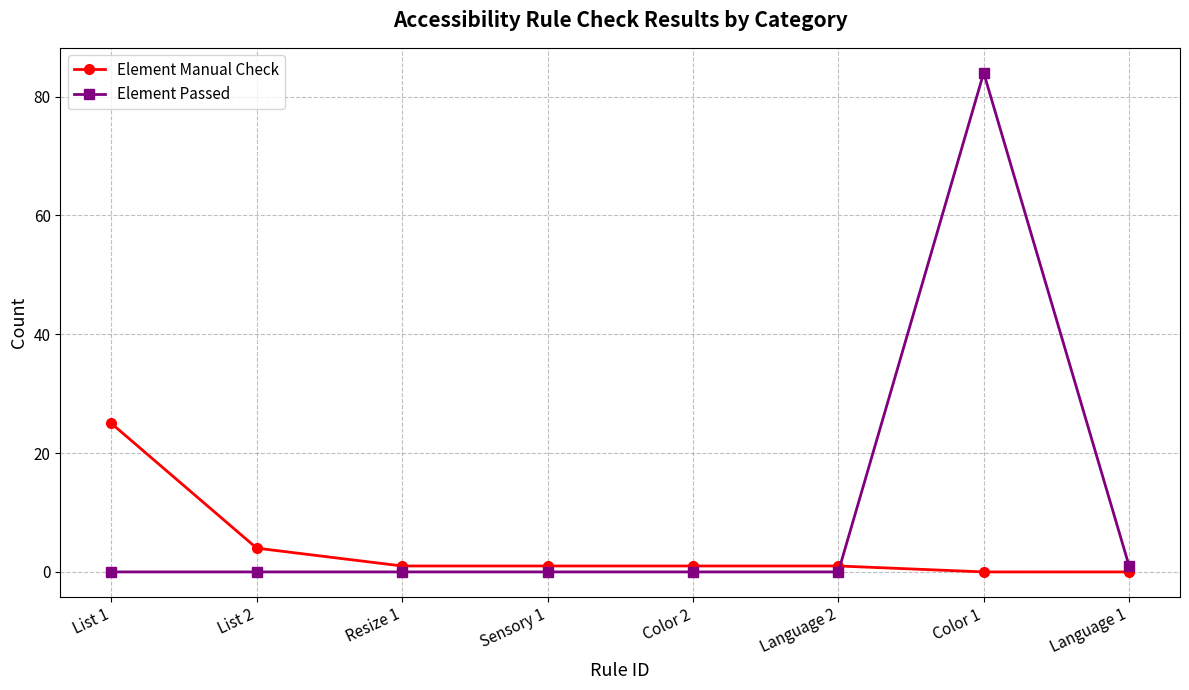

What is the sum of all Element Passed values?

85